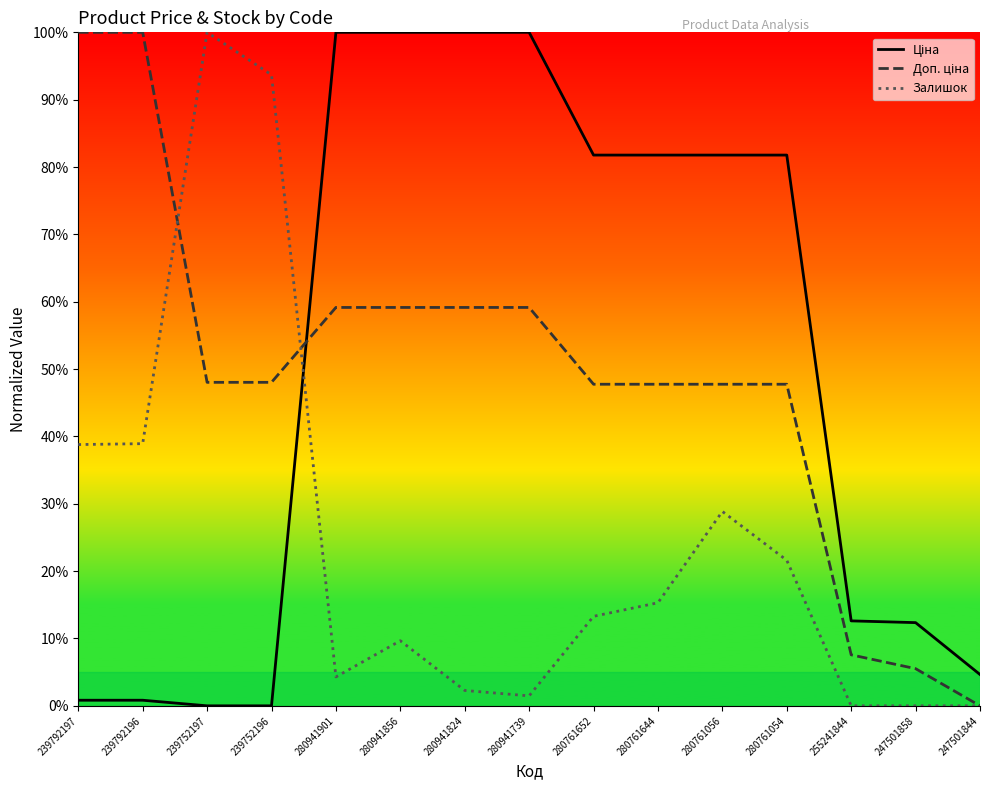

The Залишок series shows 60.0 at 239792197. True or false?

False